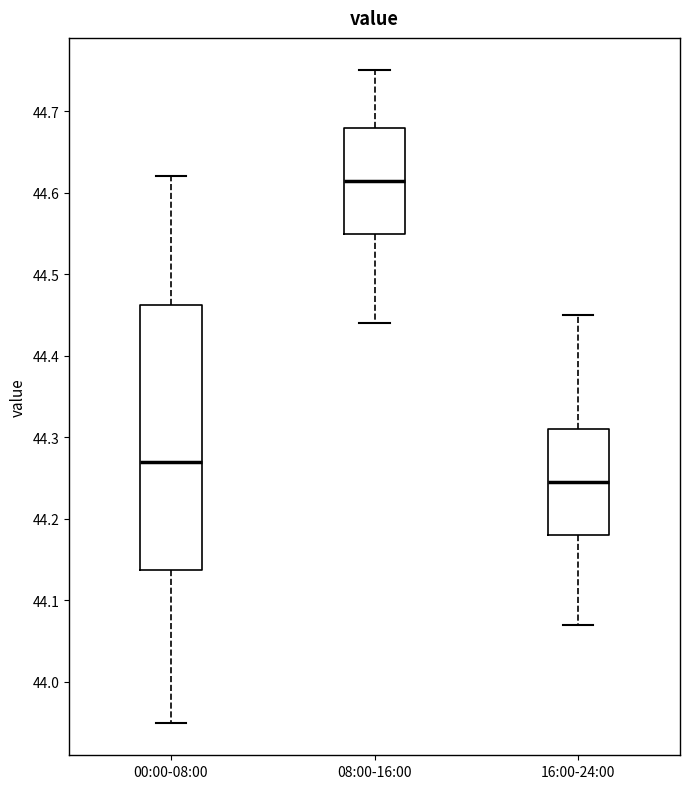

Reading left to right, transcribe this box plot: for each box, give where its median line is, the range the box spans, and where its two whiskers end, as read against the y-axis. The values are not printed on the chart, so give them approximately, as read against the axis.

00:00-08:00: median 44.27, box 44.14 to 44.46, whiskers 43.95 to 44.62
08:00-16:00: median 44.62, box 44.55 to 44.68, whiskers 44.44 to 44.75
16:00-24:00: median 44.25, box 44.18 to 44.31, whiskers 44.07 to 44.45